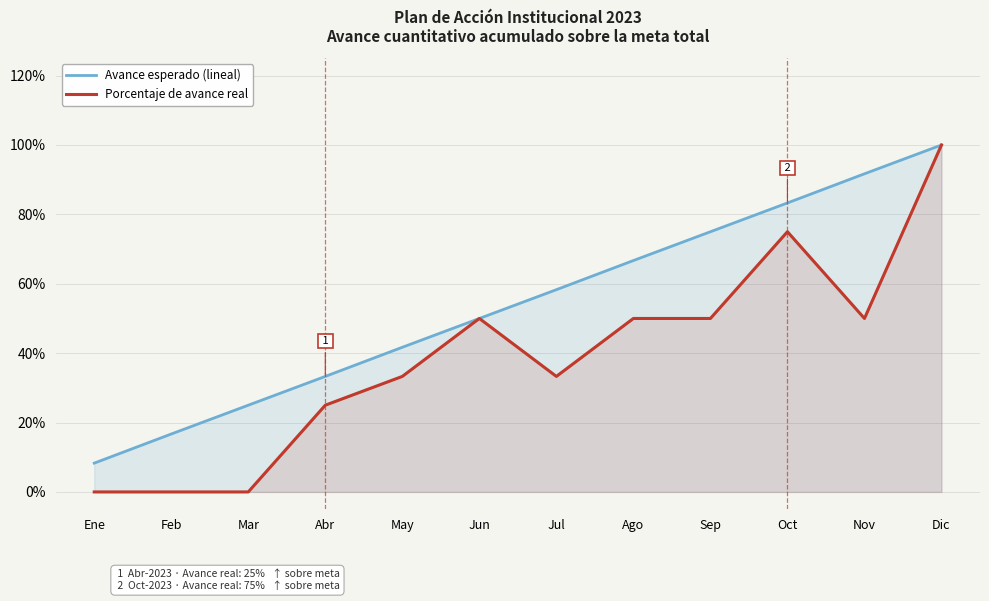

How many data points in Porcentaje de avance real are above 0?

9